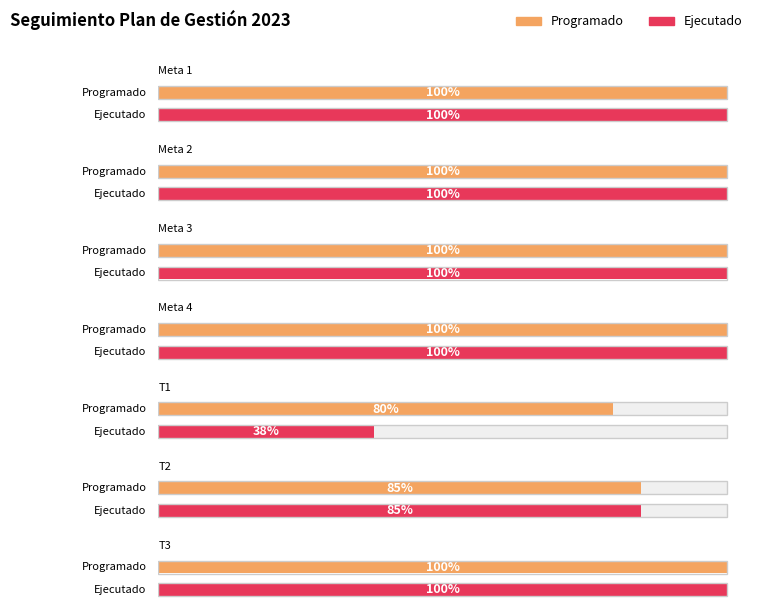

Which series has the largest total across all categories?

Programado